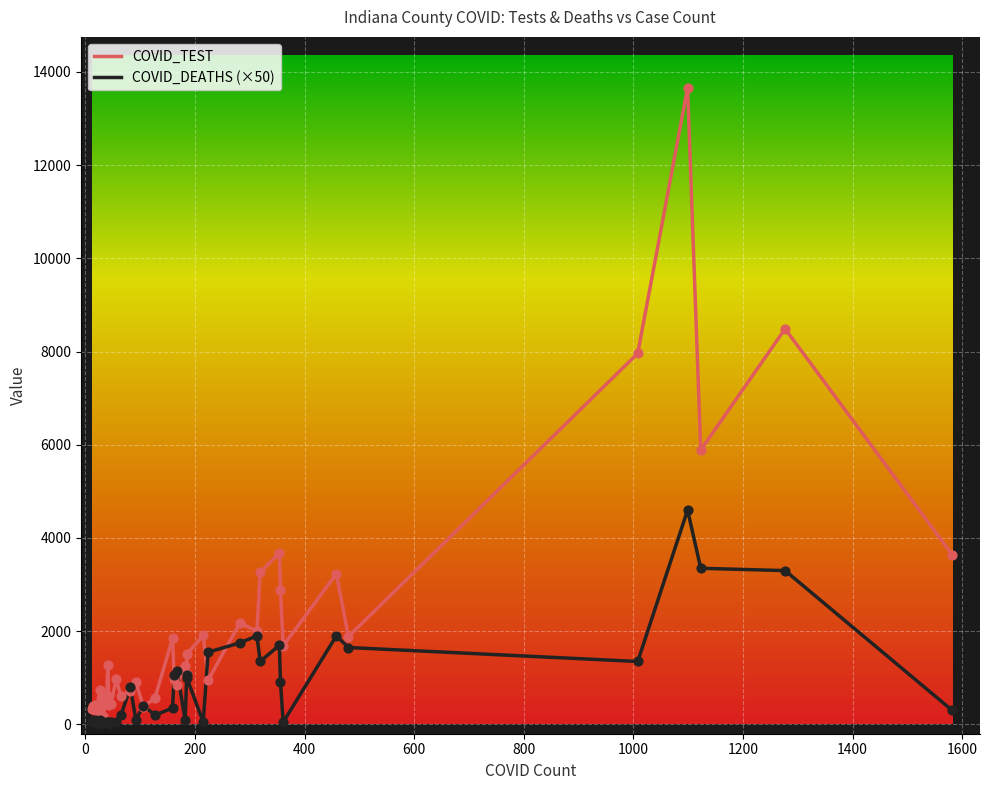

Which series reaches the maximum Y coordinate?

COVID_TEST